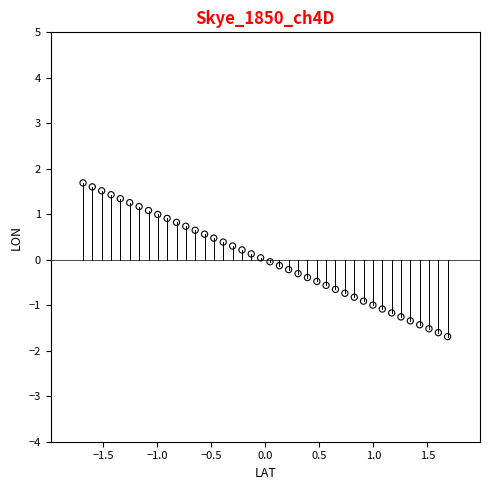

What is the range of X values (max minus min)?

3.4